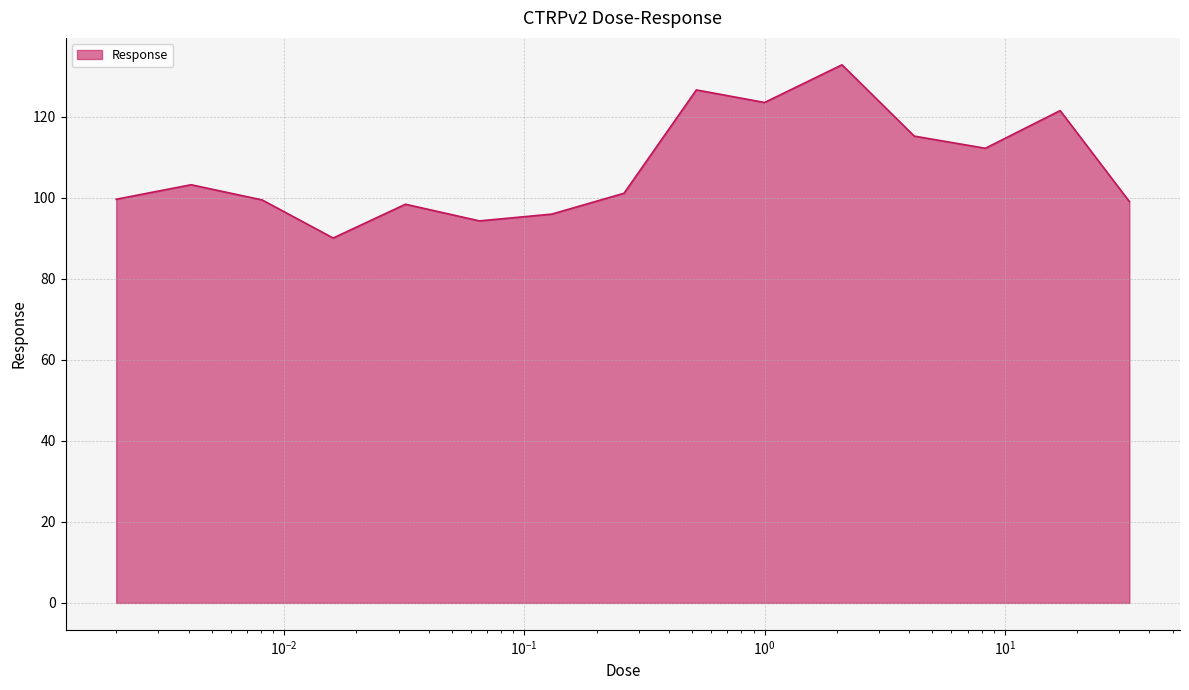

Does the chart display data point markers on the line(s)?

No